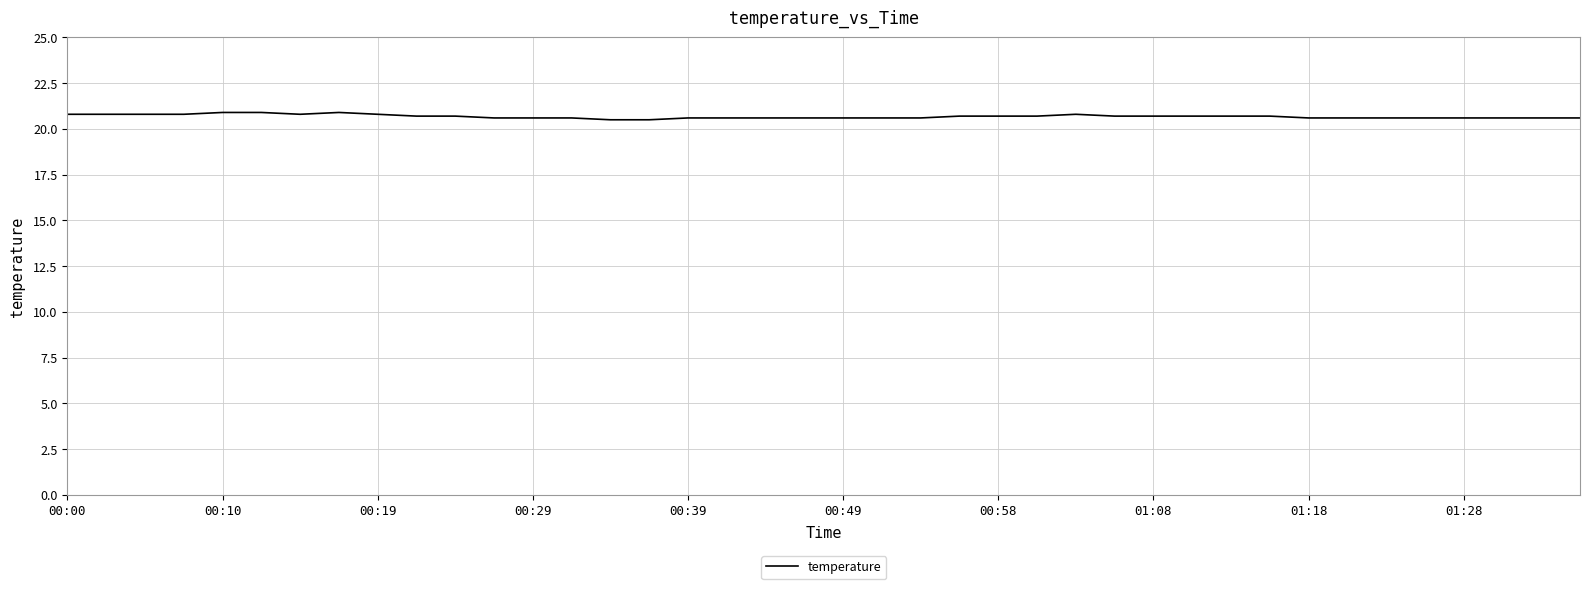

What is the minimum value shown in the chart?

20.5